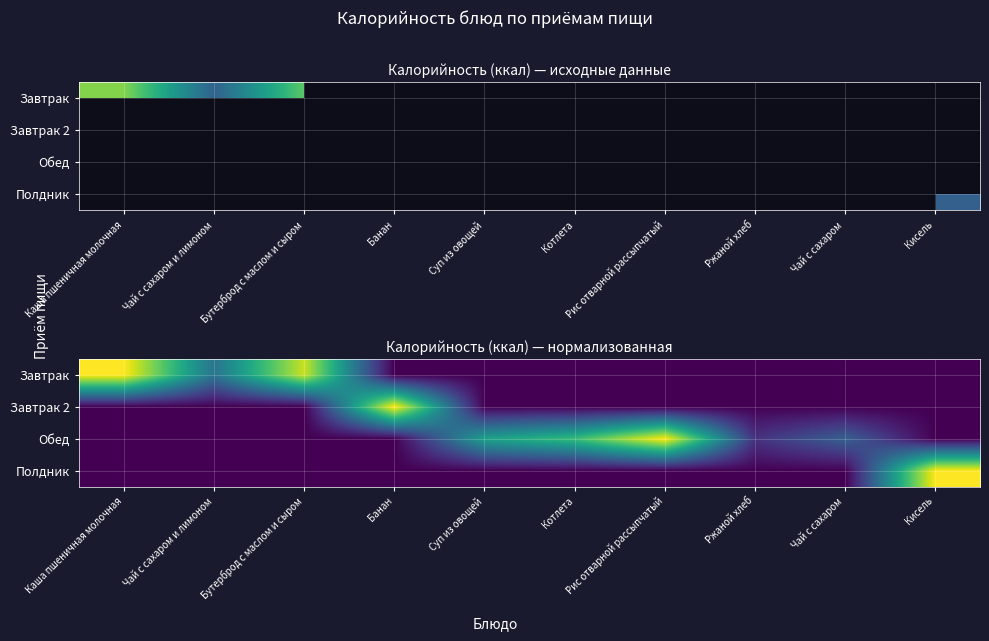

List the series in order of their peak value, lowest first.

Завтрак, Завтрак 2, Обед, Полдник